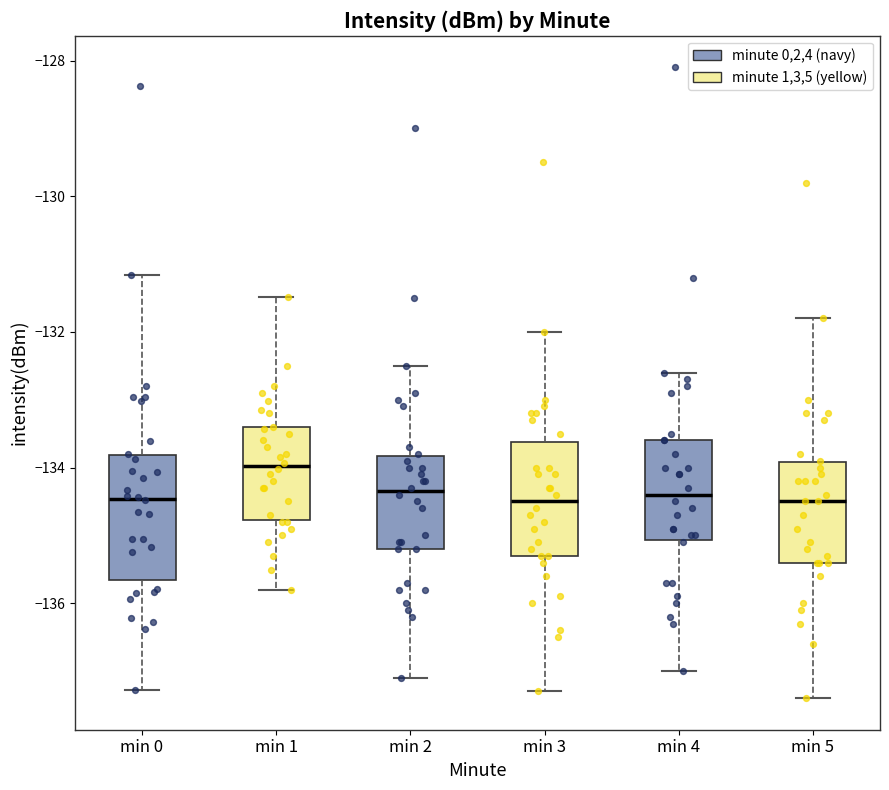

Reading left to right, transcribe this box plot: for each box, give where its median line is, the range the box spans, and where its two whiskers end, as read against the y-axis. The values are not printed on the chart, so give them approximately, as read against the axis.

min 0: median -134.4, box -135.6 to -133.8, whiskers -137.2 to -131.2
min 1: median -134.0, box -134.8 to -133.4, whiskers -135.8 to -131.4
min 2: median -134.4, box -135.2 to -133.8, whiskers -137.0 to -132.4
min 3: median -134.4, box -135.2 to -133.6, whiskers -137.2 to -132.0
min 4: median -134.4, box -135.0 to -133.6, whiskers -137.0 to -132.6
min 5: median -134.4, box -135.4 to -134.0, whiskers -137.4 to -131.8